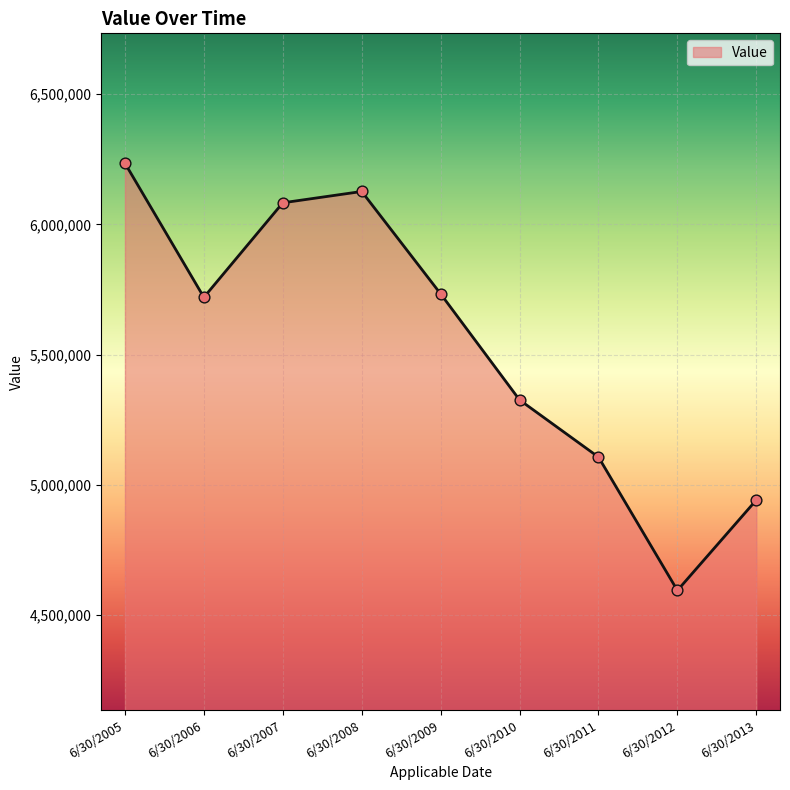

Which has a higher value, 6/30/2008 or 6/30/2012?

6/30/2008